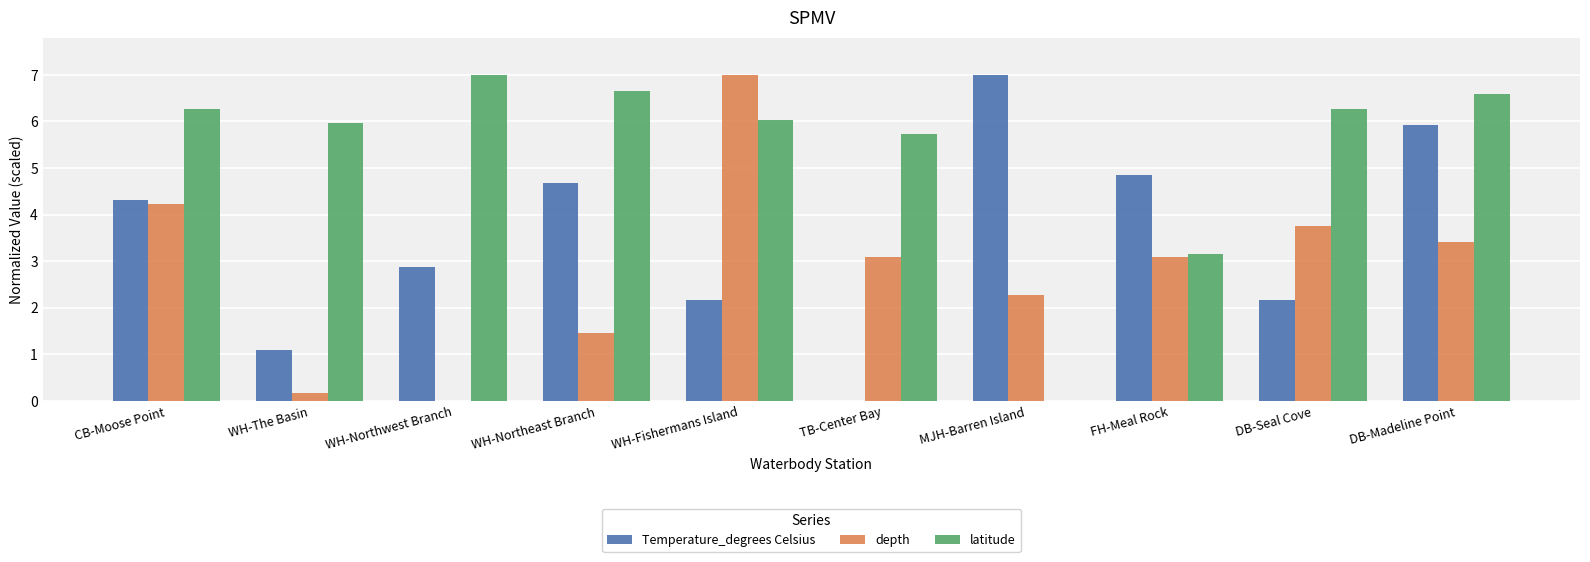

How many data points in depth are above 3?

6